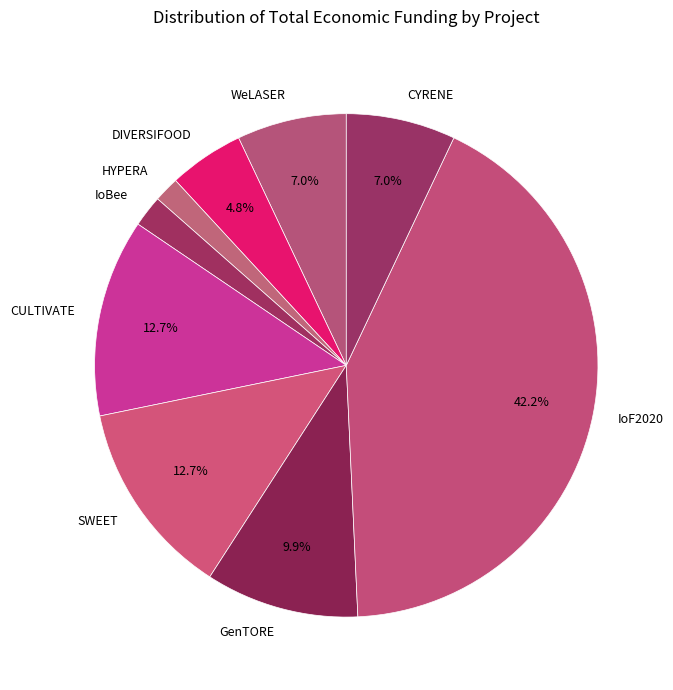

Which slice is the largest?

IoF2020